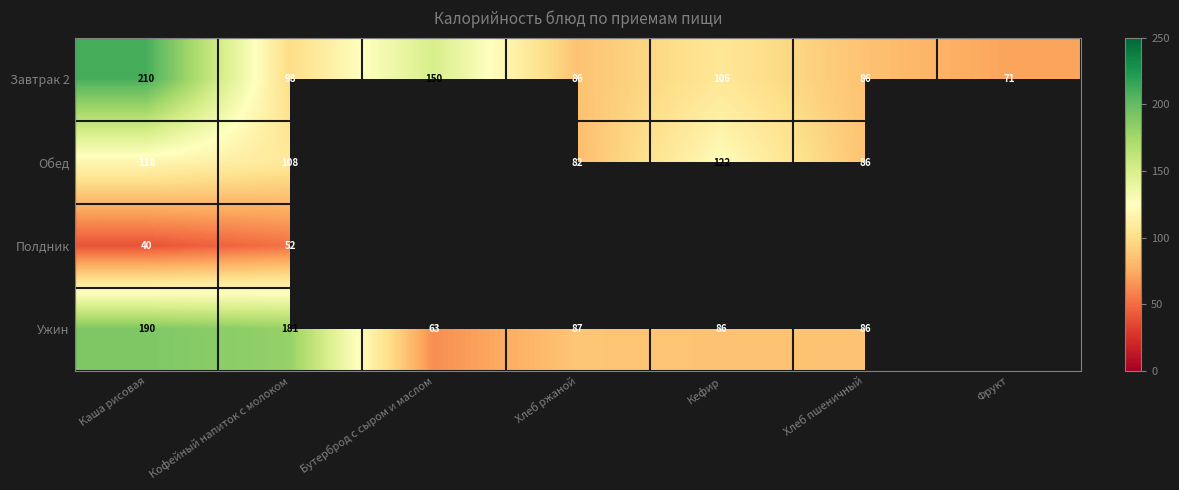

Which category has the lowest value in the Завтрак 2 series?

Фрукт